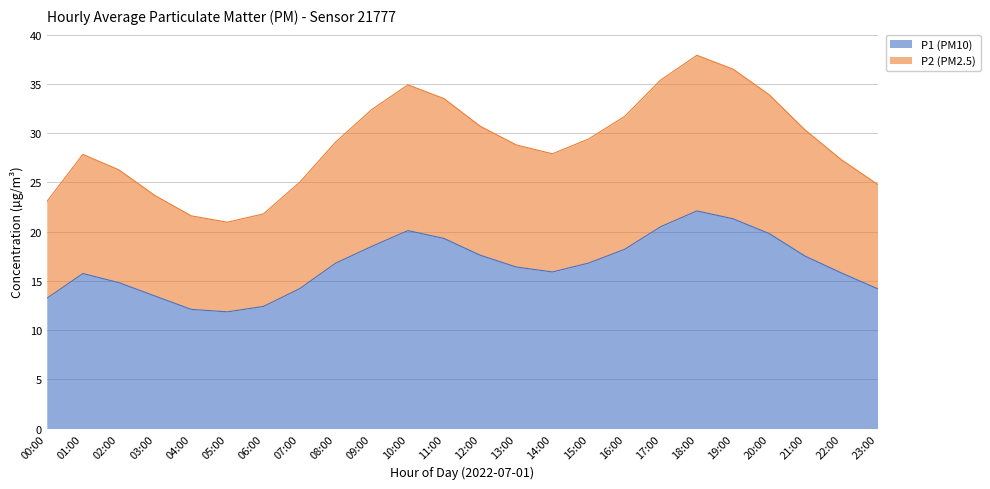

True or false: P1 (PM10) and P2 (PM2.5) cross at least once.

False